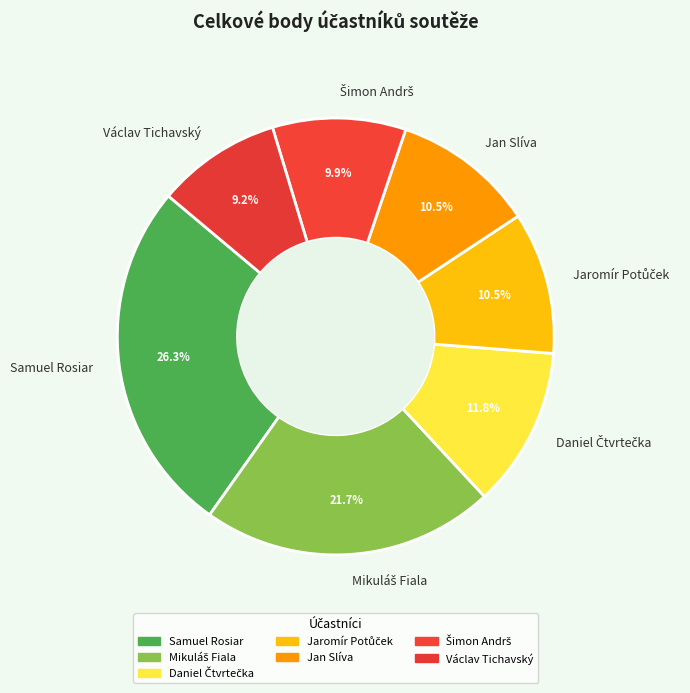

How much of the chart is everything except Samuel Rosiar?

73.7%